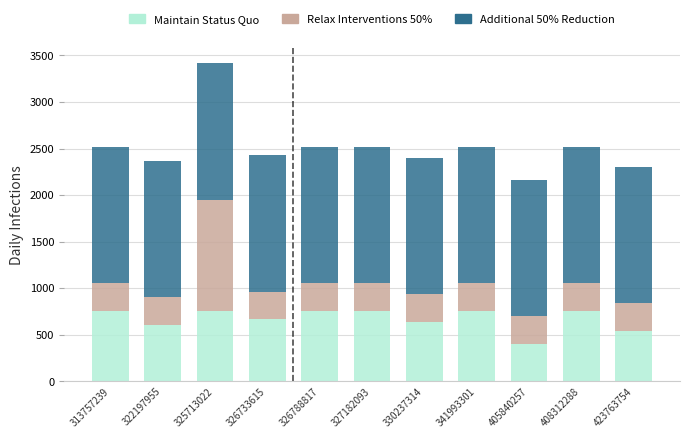

At which category is the sum across all series the highest?

325713022